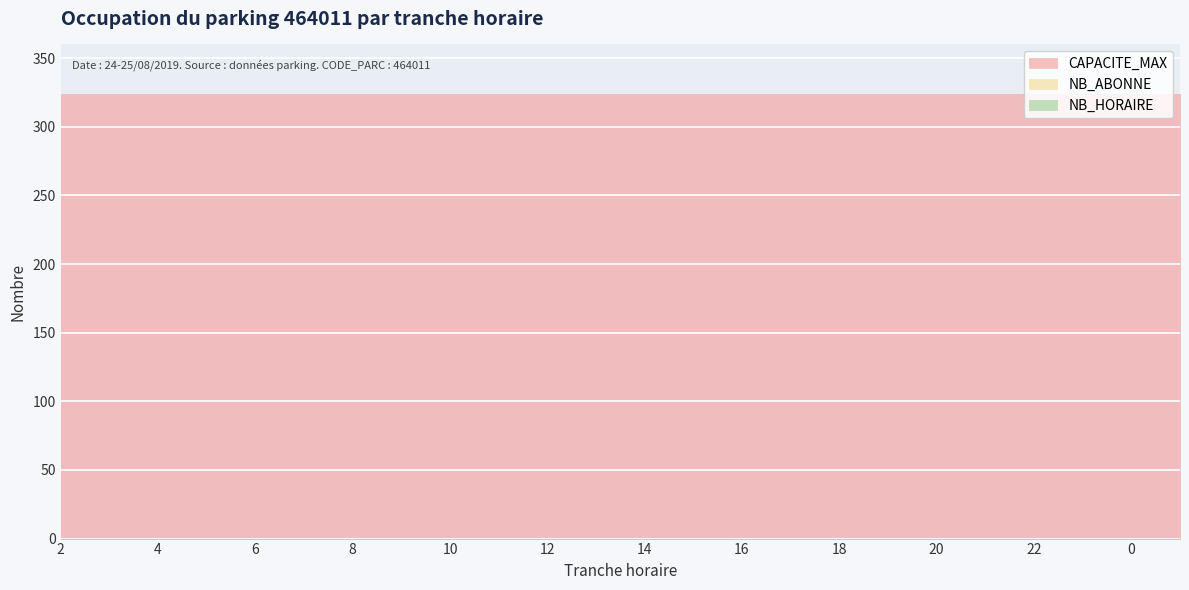

True or false: TRANCHE_HORAIRE has a value of 22 at 22.

True